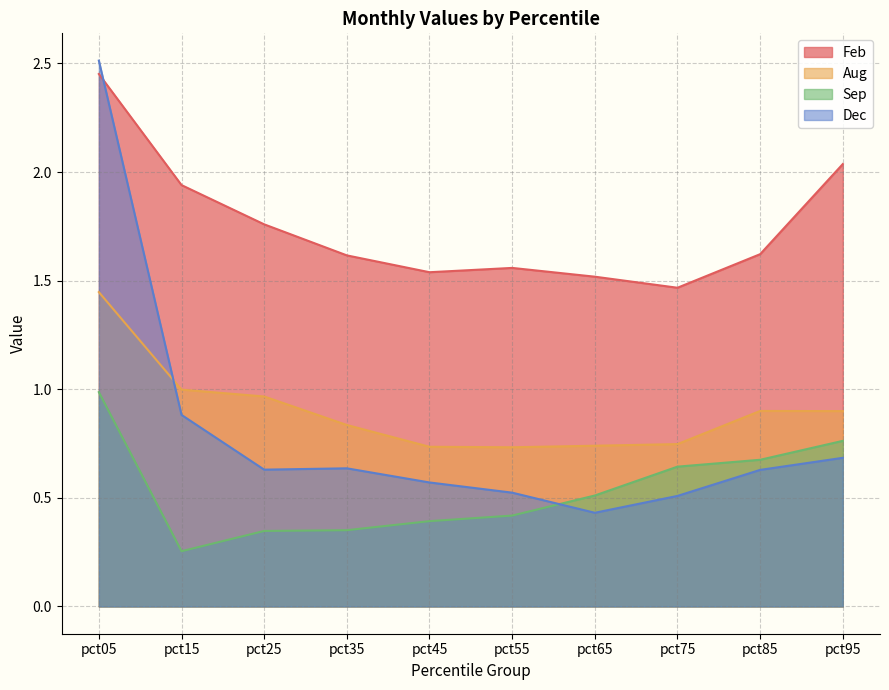

Does the chart have visible grid lines?

Yes